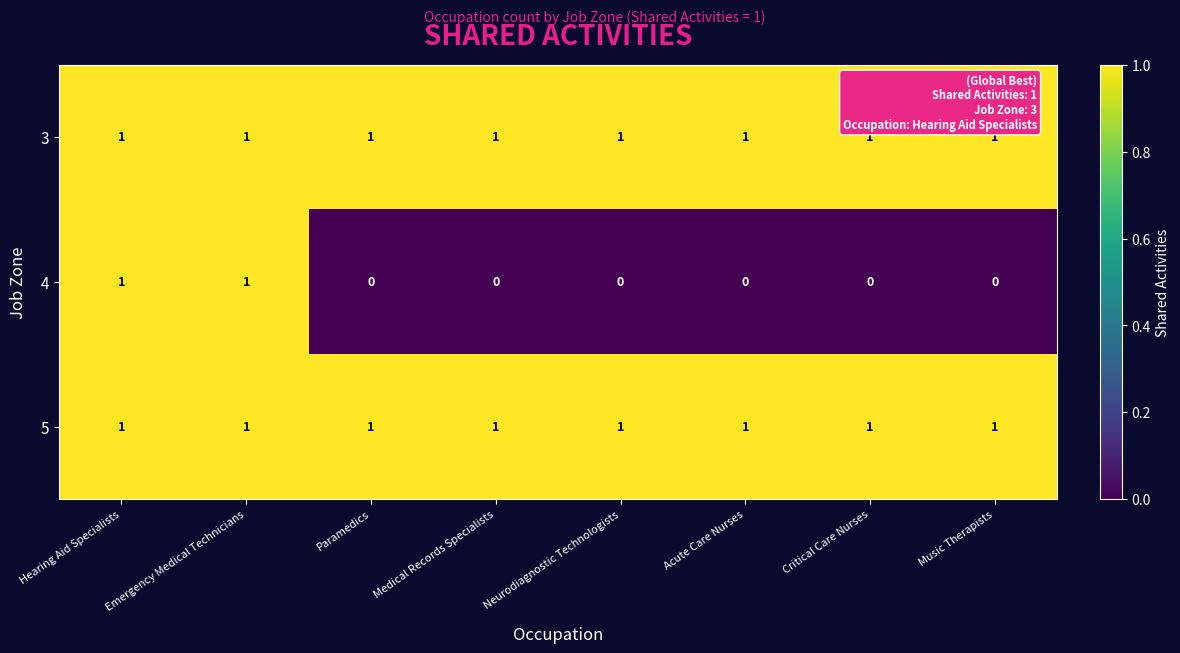

What is the sum of all 5 values?

8